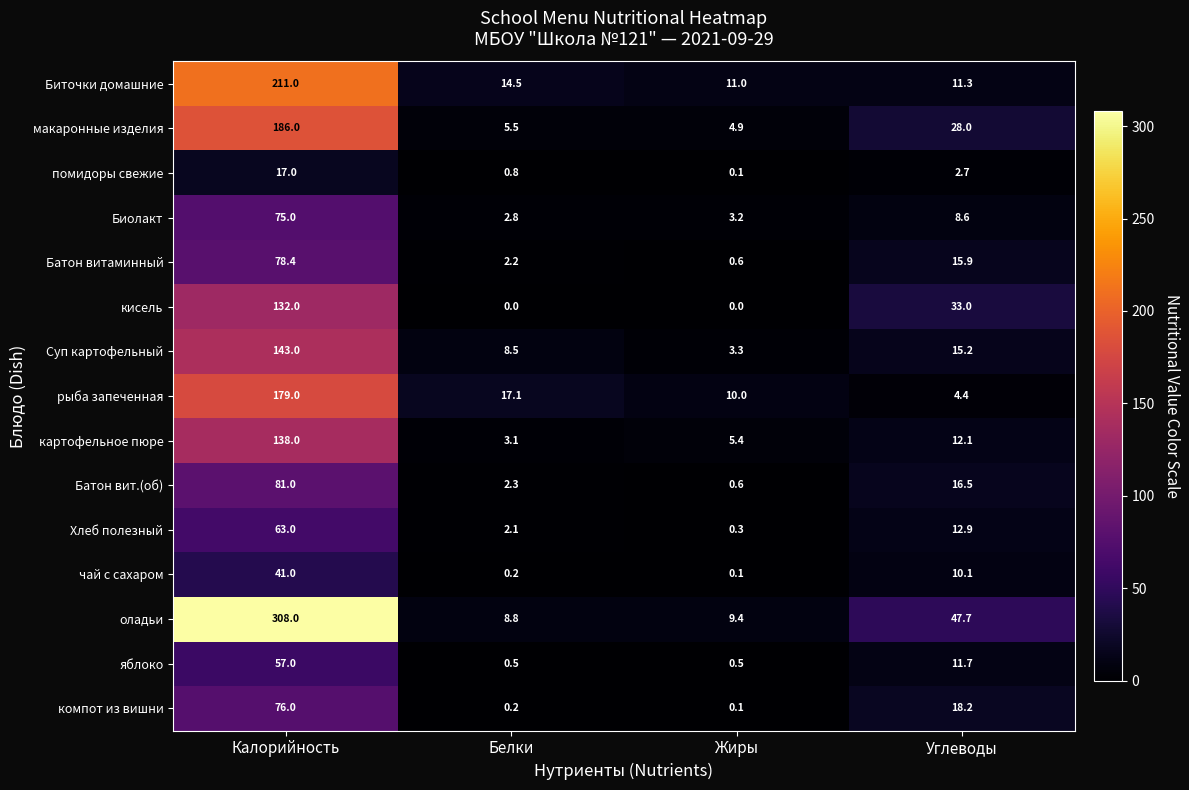

At which label is Суп картофельный closest to 73?

Углеводы